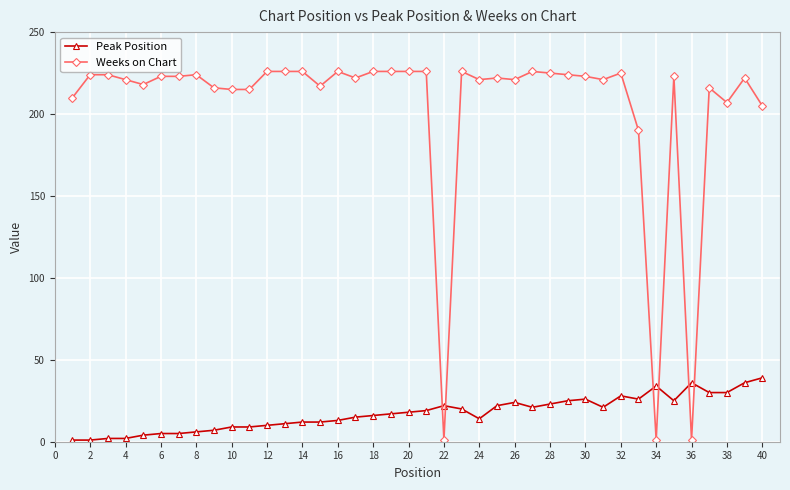

What is the sum of all Peak Position values?

696